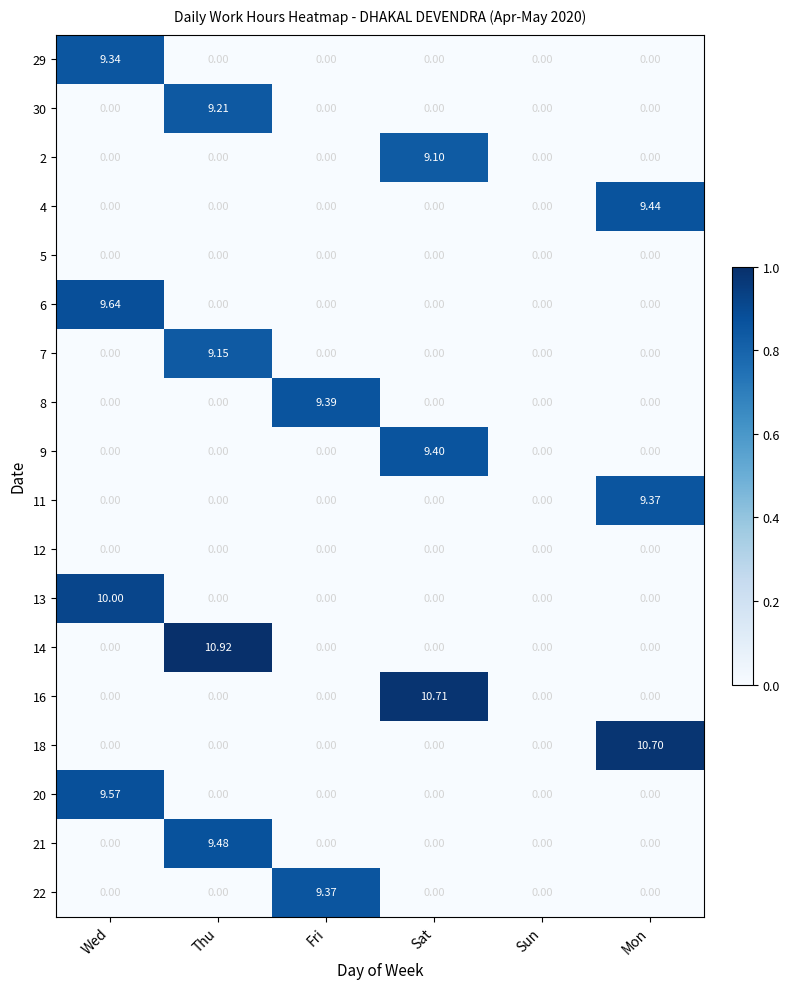

At which category is the sum across all series the highest?

Thu